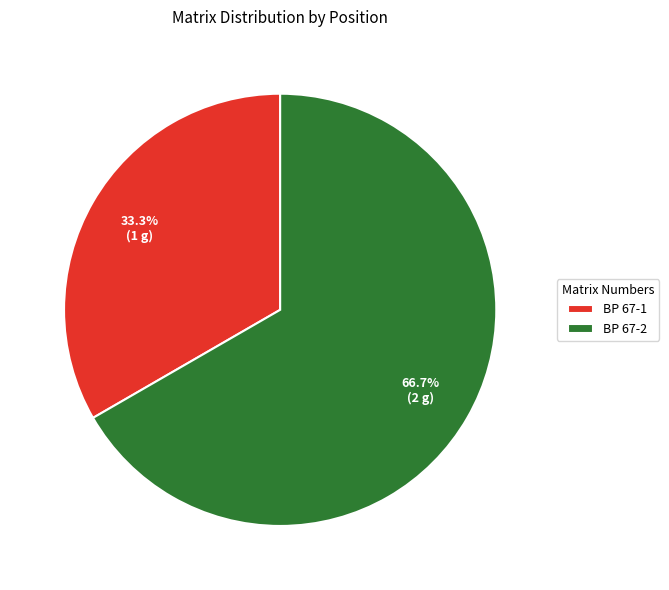

Approximately how many times larger is the value at BP 67-2 compared to BP 67-1?

2.0